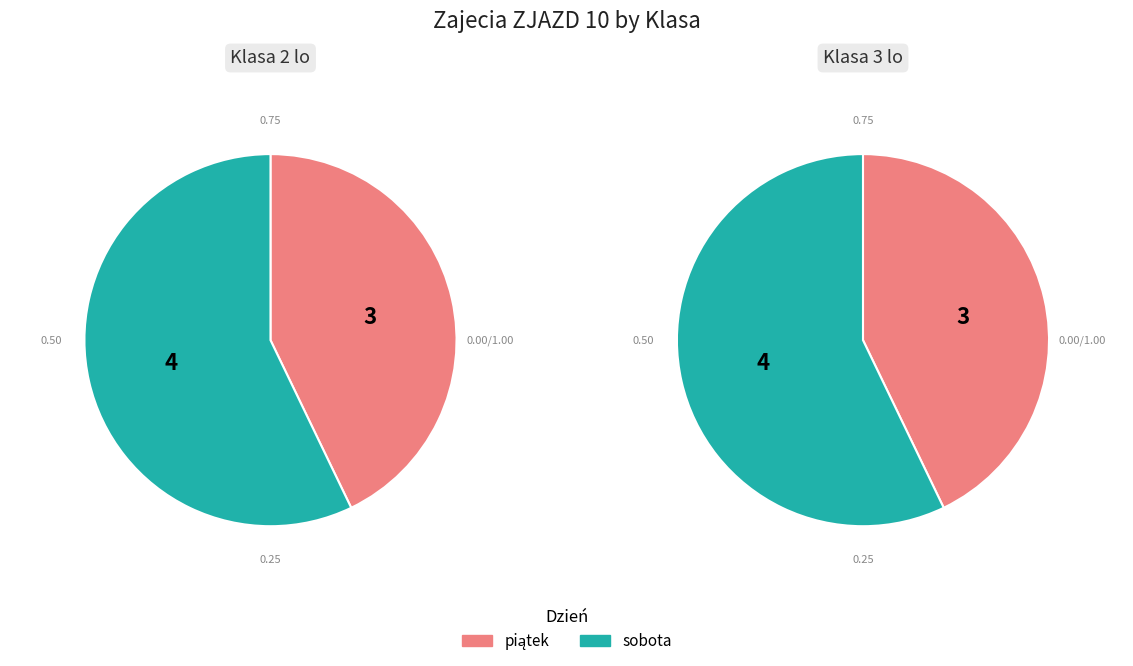

Is piątek the majority of the pie?

No